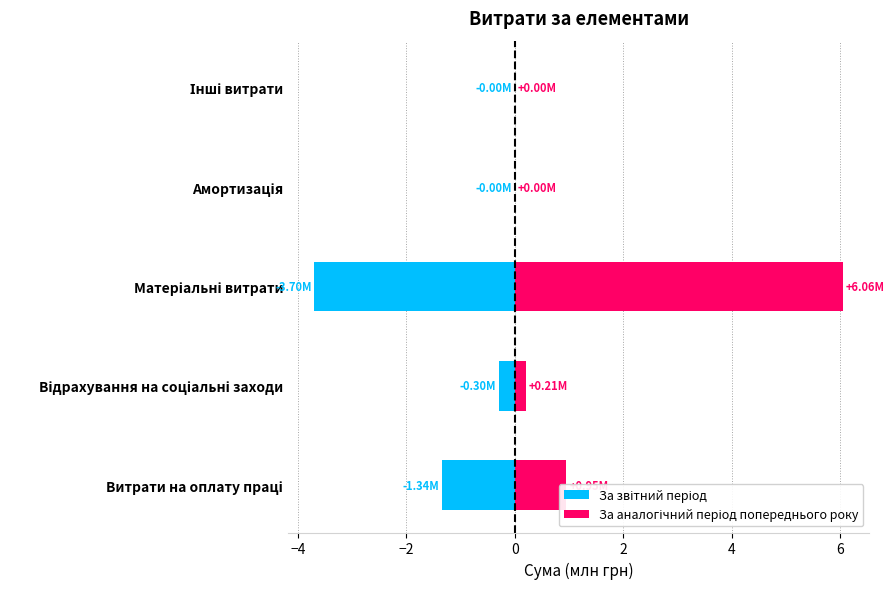

How many groups of bars are there?

5